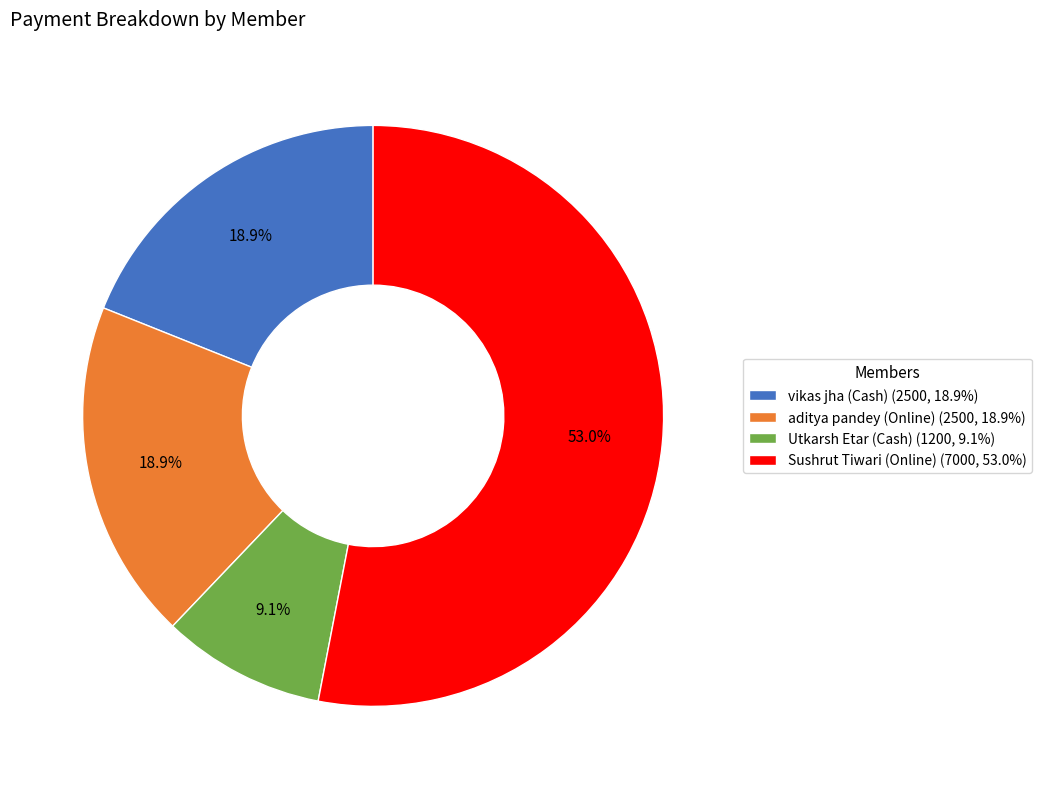

Is the sum of aditya pandey (Online) and vikas jha (Cash) greater than half?

No